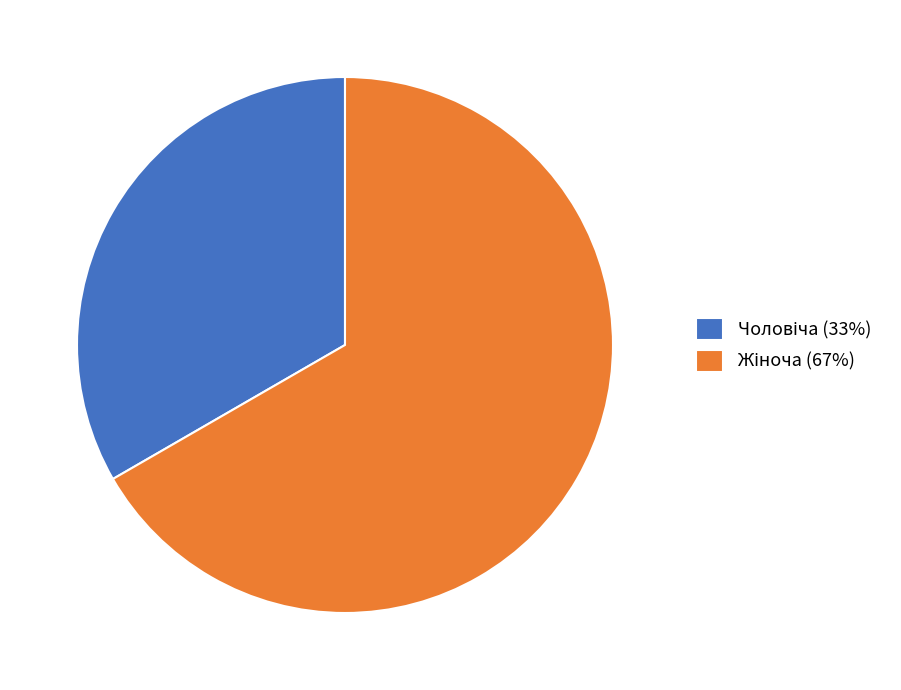

Is there a majority slice in this chart?

Yes